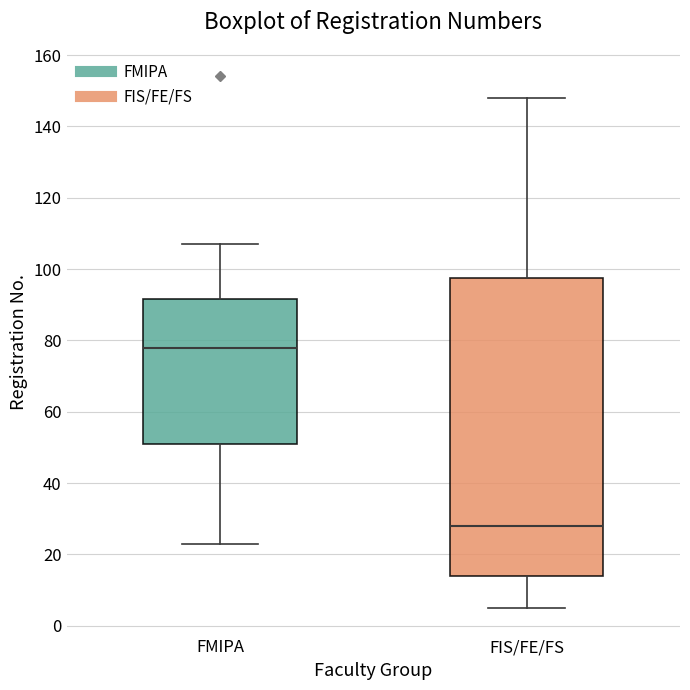

Which box has the highest median line?

FMIPA